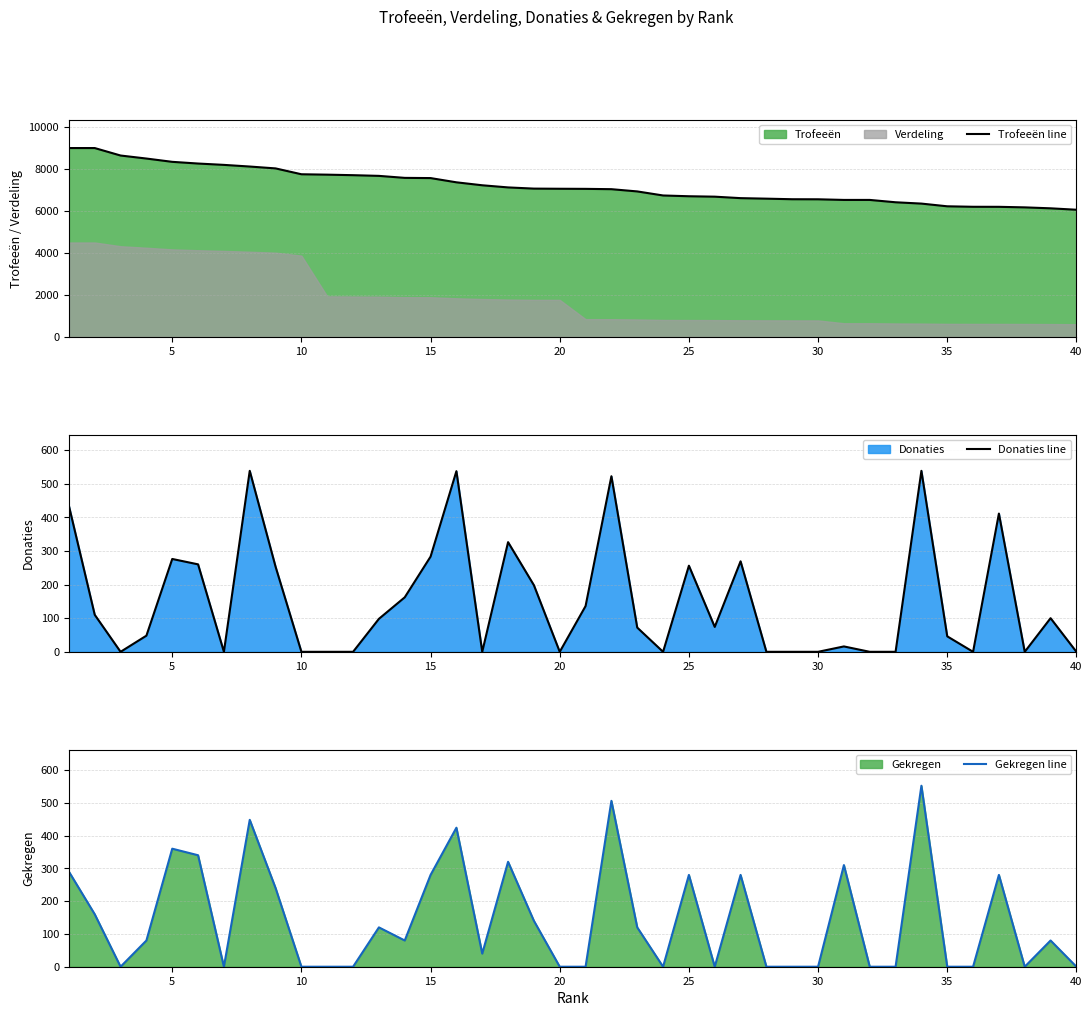

What is the average value of the Gekregen line series?

143